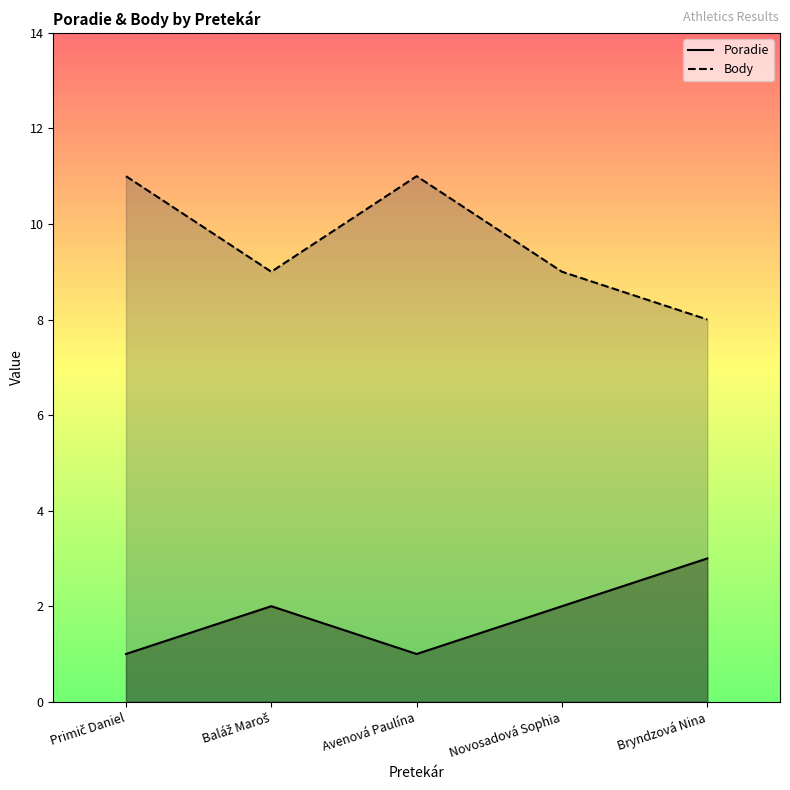

How many lines are shown in the chart?

2